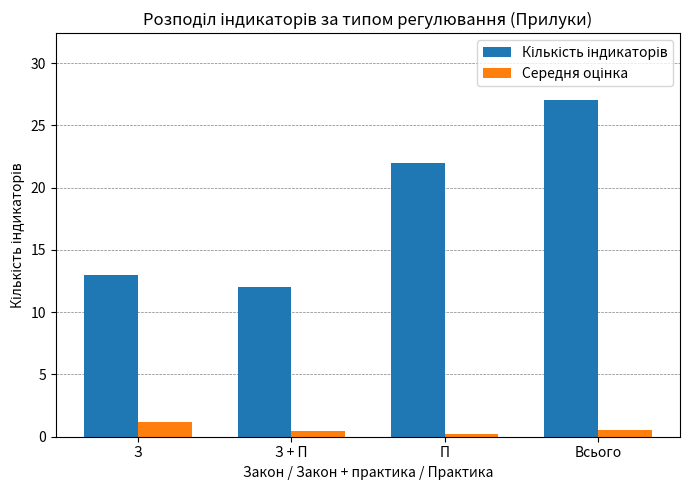

How many distinct data groups are displayed?

2